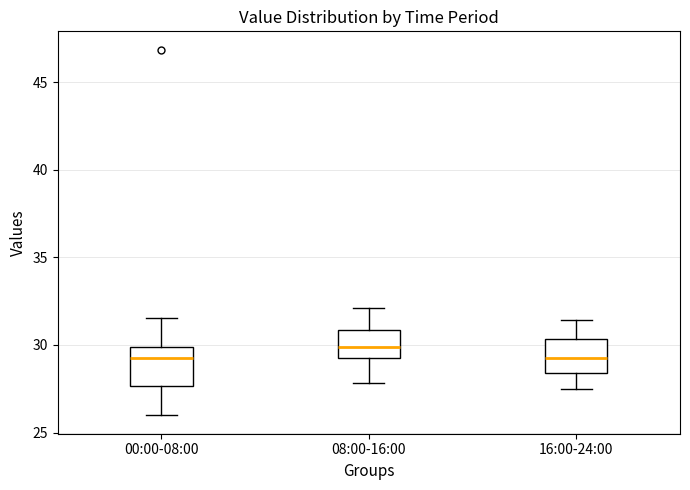

Which box has the highest median line?

08:00-16:00